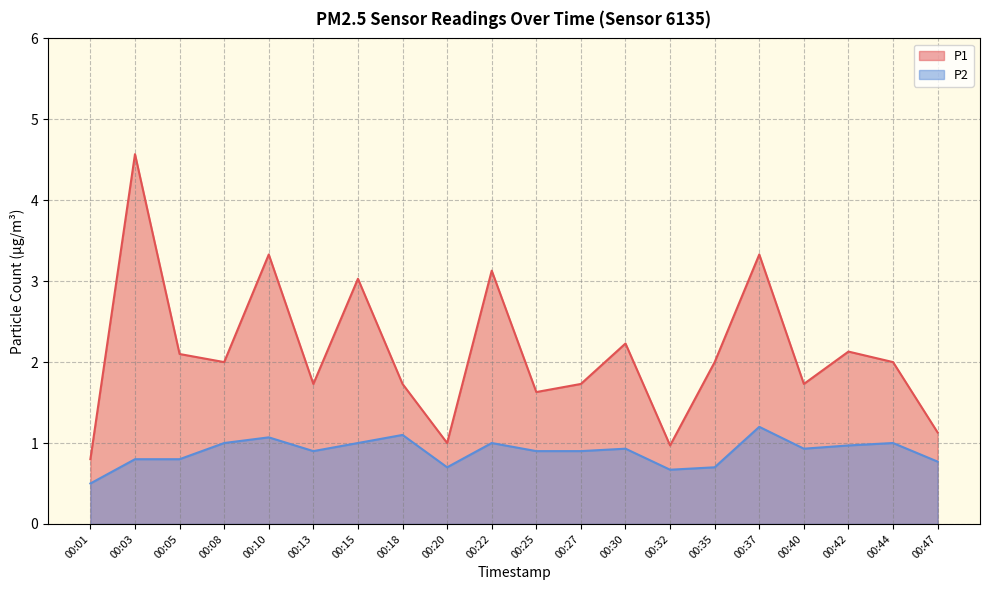

True or false: P1 and P2 intersect in this chart.

False